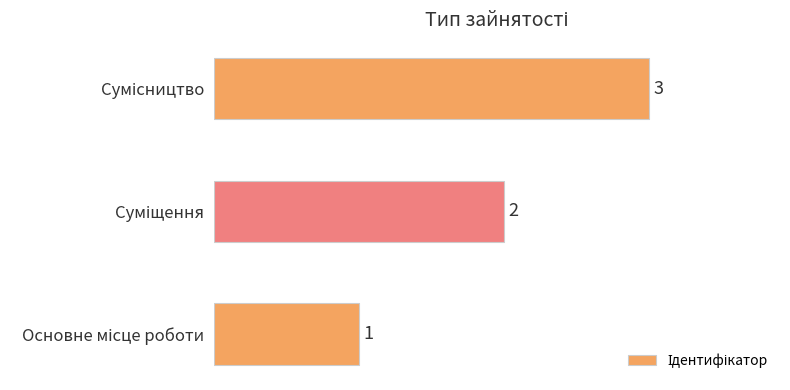

What is the sum of all values?

6